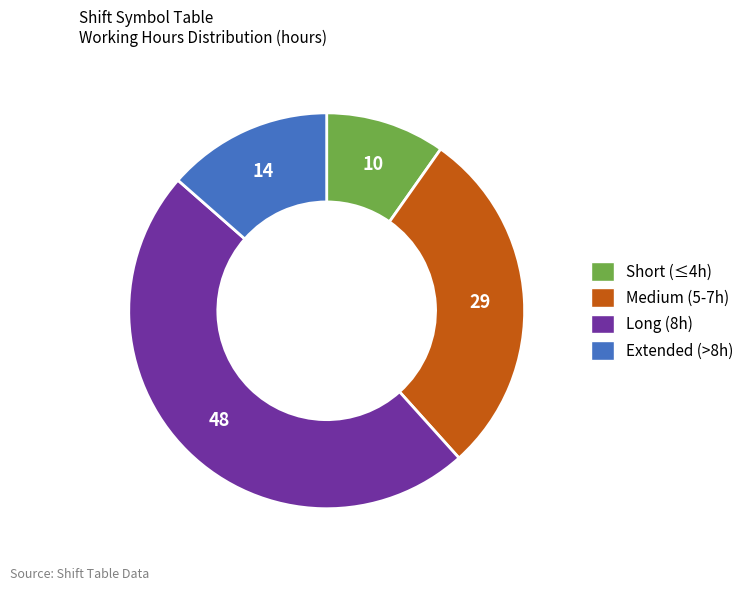

Does Medium (5-7h) account for over 50% of the chart?

No